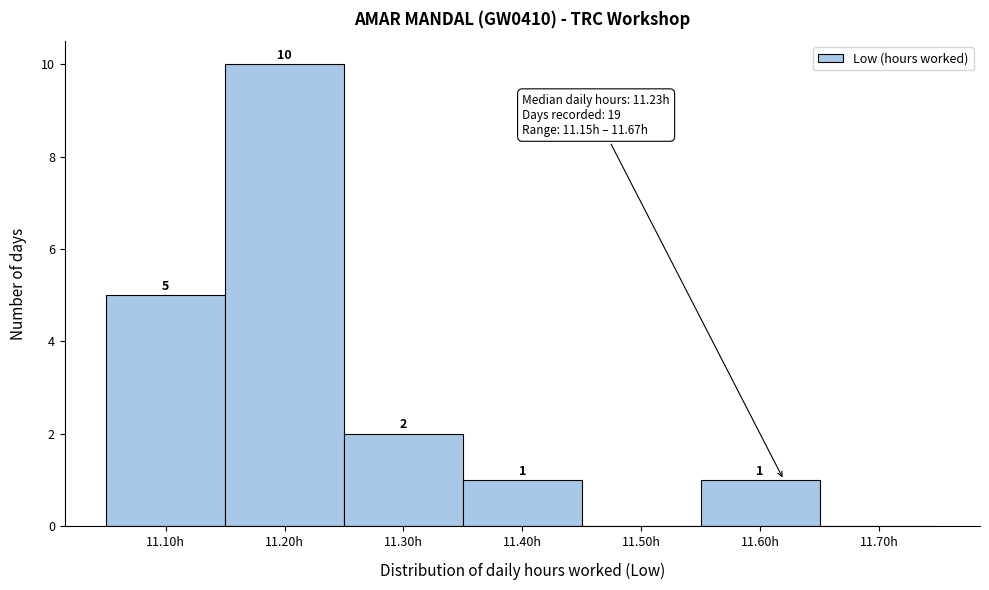

Reading left to right, extract all data points from this chart.

11.10h=5	11.20h=10	11.30h=2	11.40h=1	11.50h=0	11.60h=1	11.70h=0